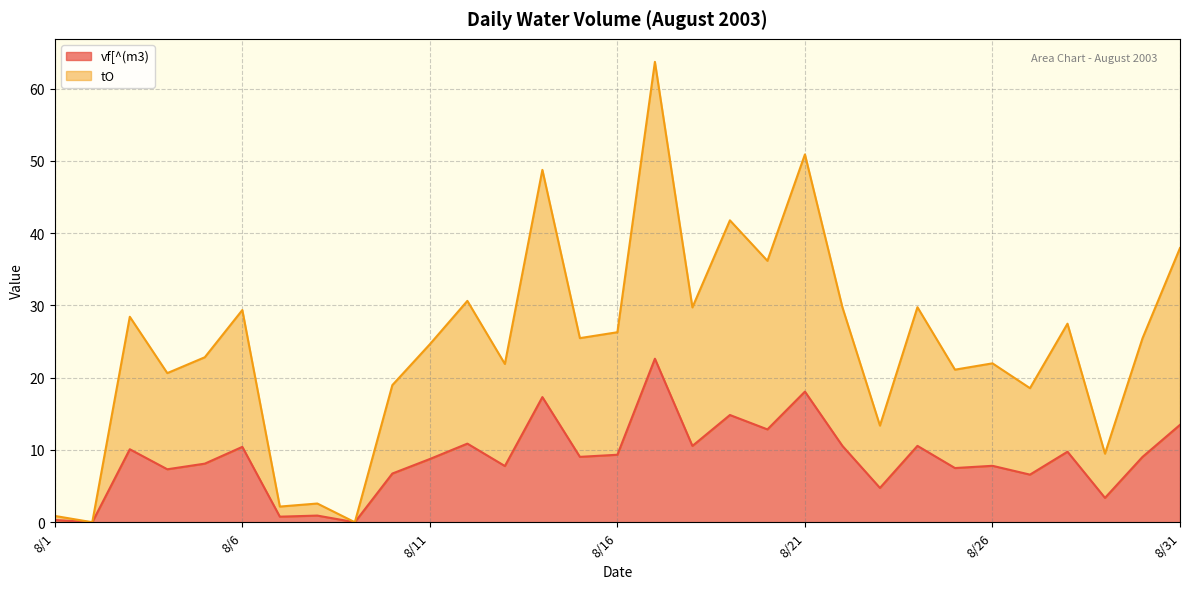

True or false: tO and vf[^(m3) cross at least once.

False